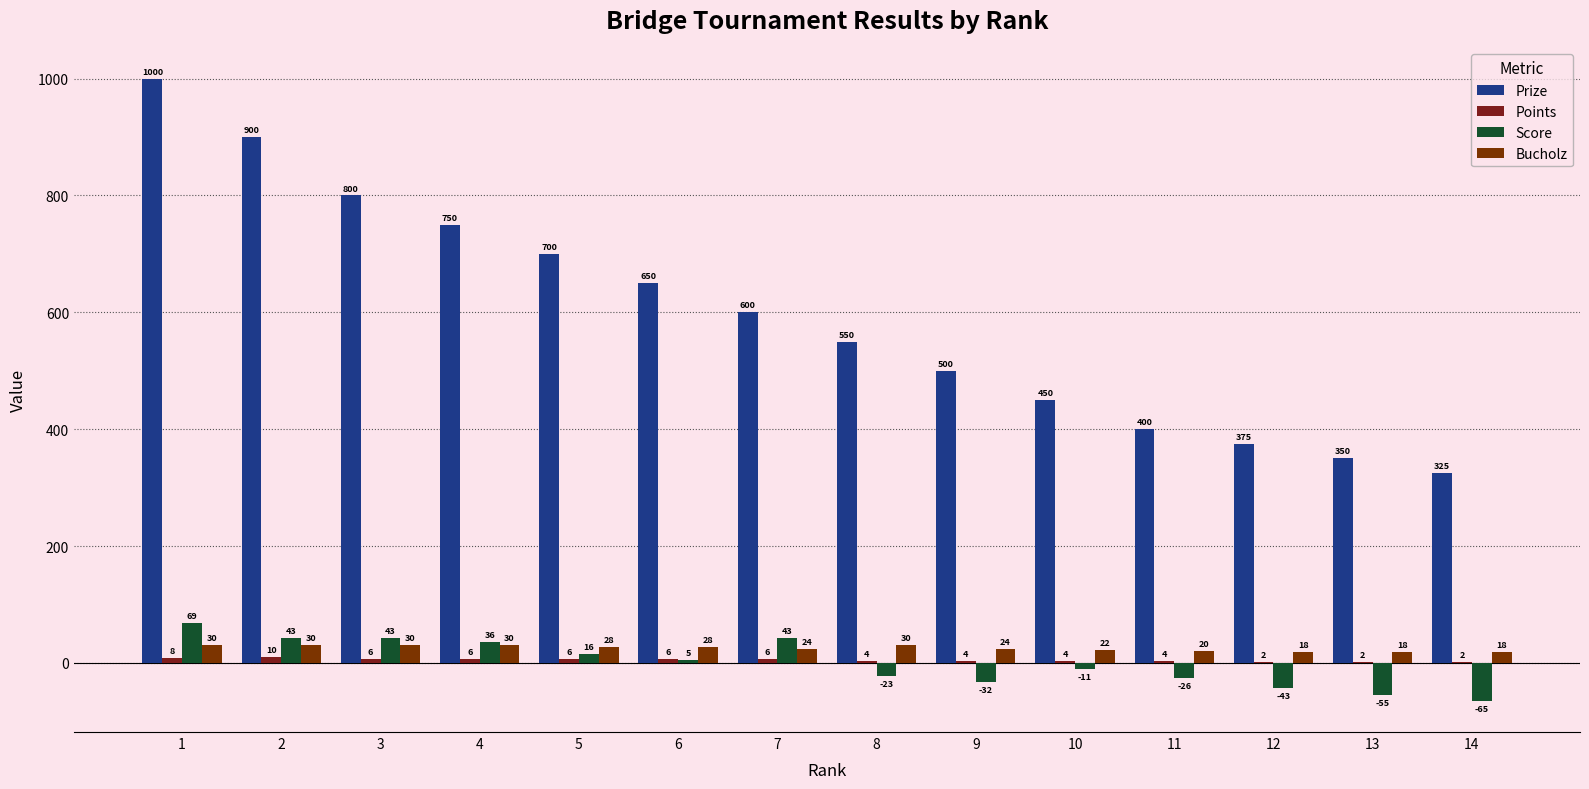

Which series changed the most between 2 and 11?

Prize